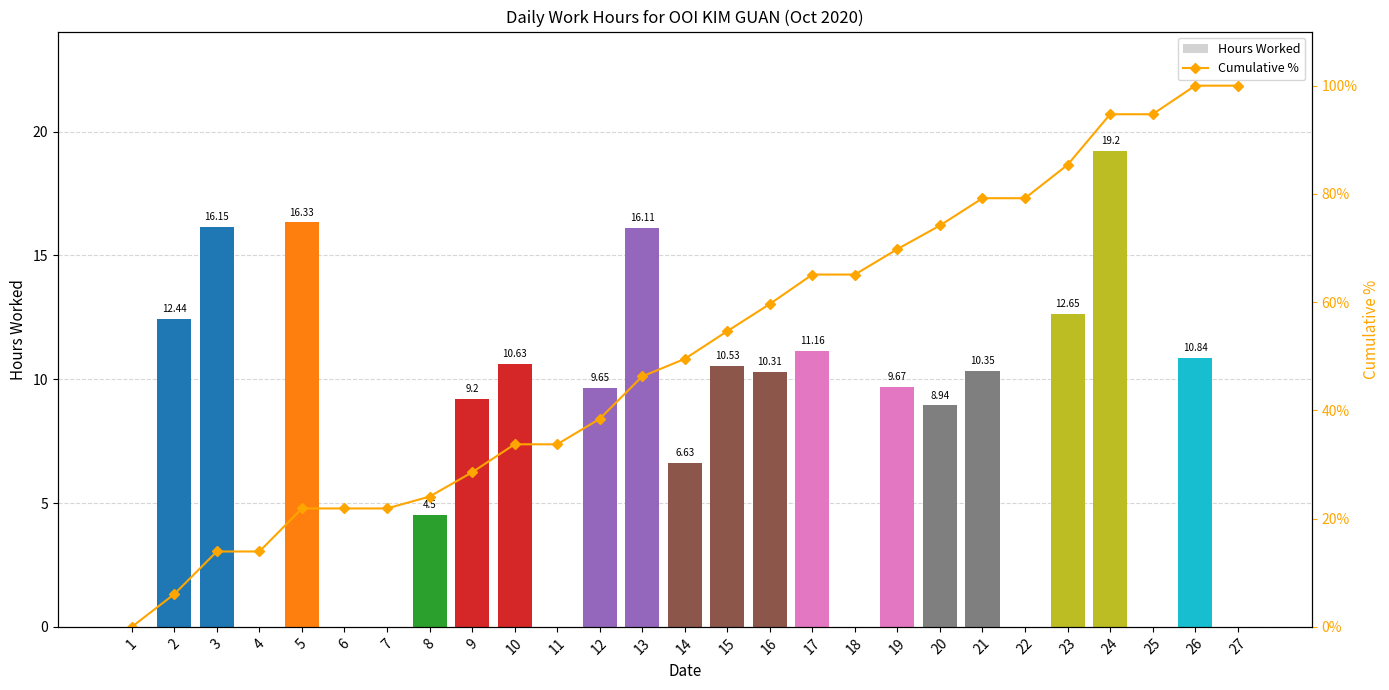

List the labels in order of Cumulative % value, largest first.

26, 27, 24, 25, 23, 21, 22, 20, 19, 17, 18, 16, 15, 14, 13, 12, 10, 11, 9, 8, 5, 6, 7, 3, 4, 2, 1